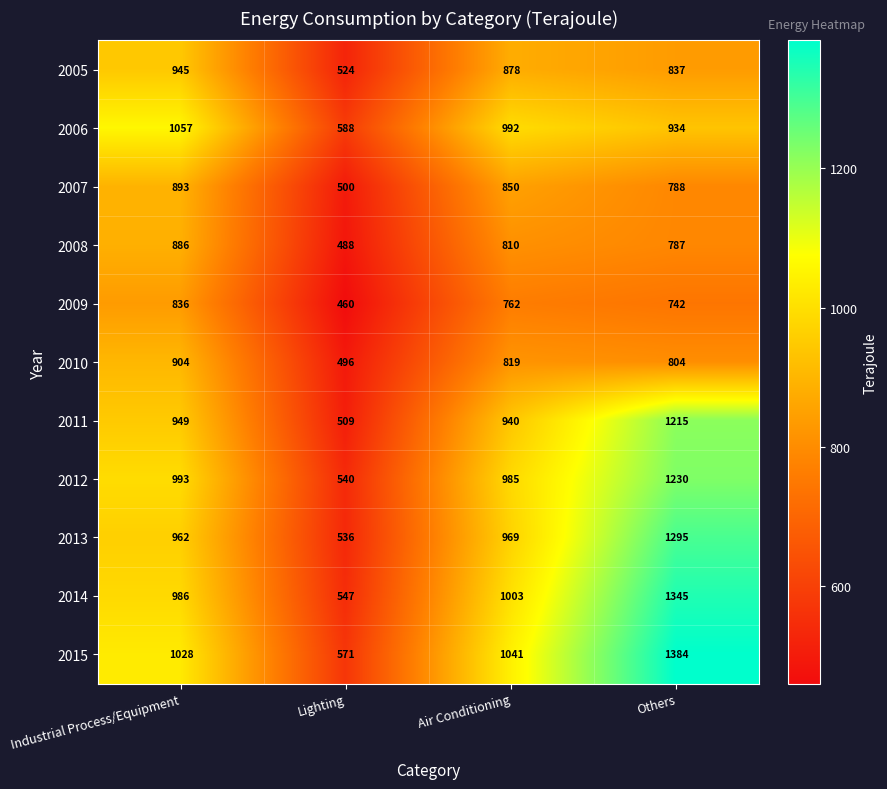

Which category has the lowest value across all series?

Lighting